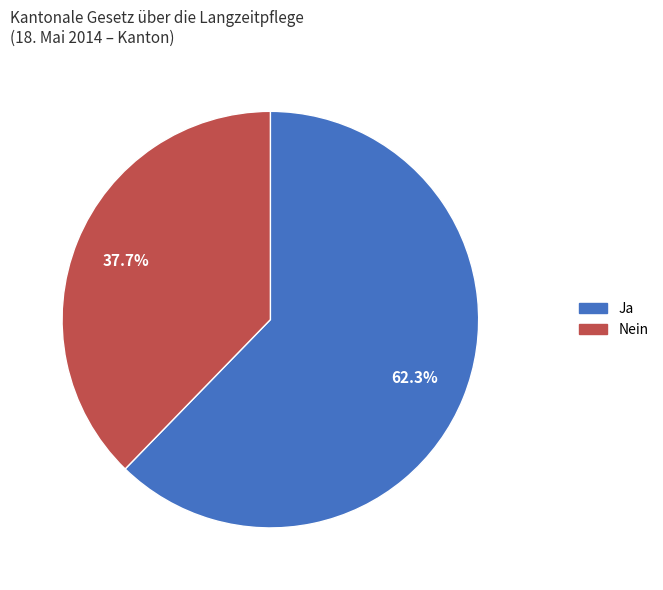

How many slices are in this pie chart?

2